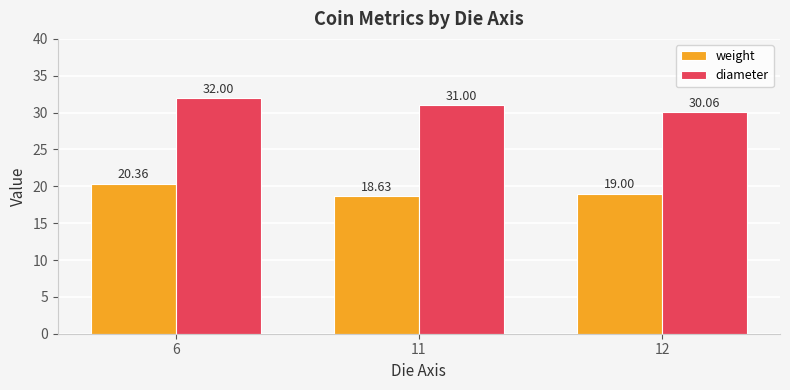

How many data points in weight are less than 19?

1